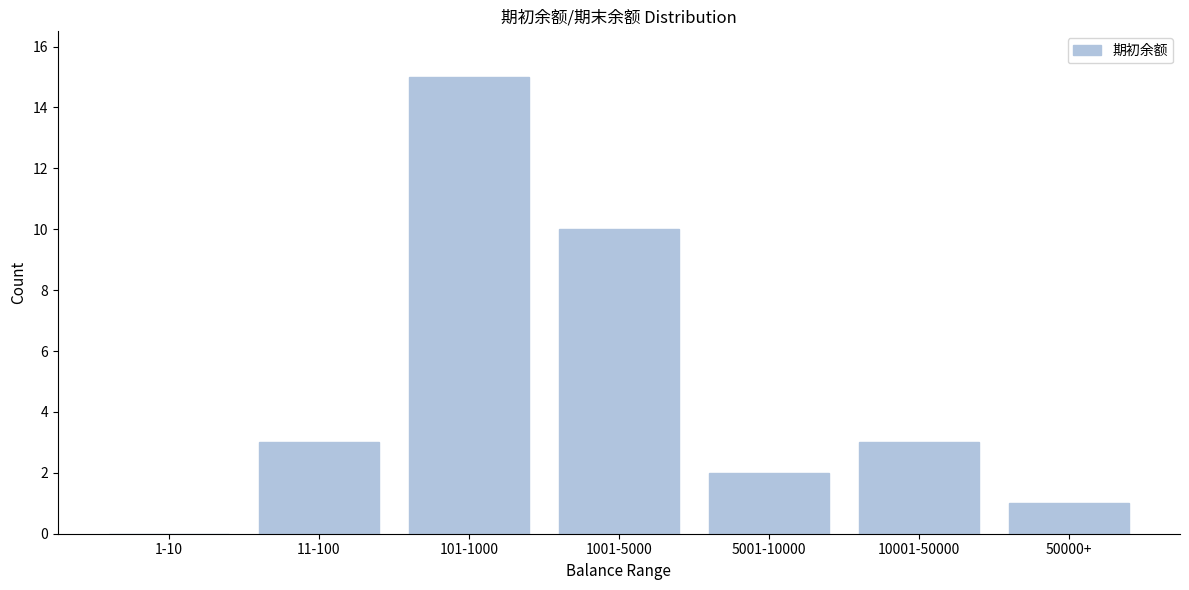

Reading left to right, what are all the values shown in this chart?

1-10=0	11-100=3	101-1000=15	1001-5000=10	5001-10000=2	10001-50000=3	50000+=1